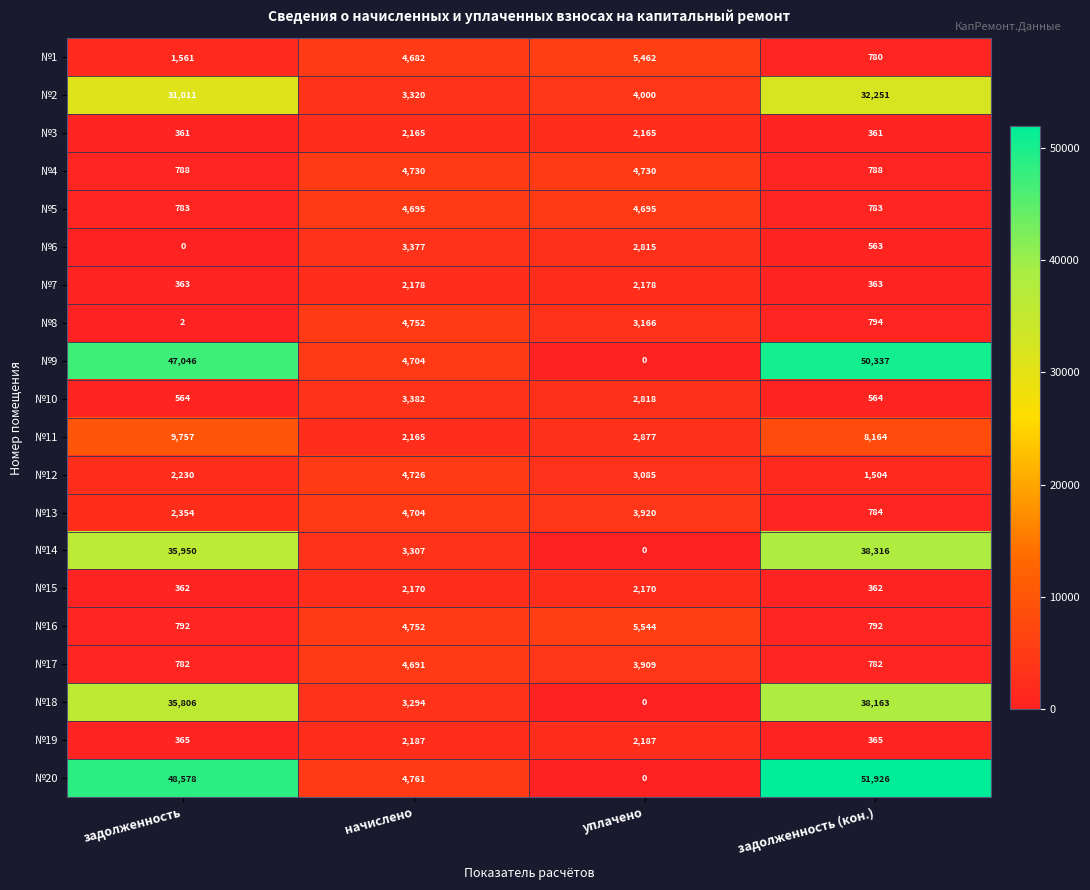

What is the difference between the highest and lowest values at начислено?

2596